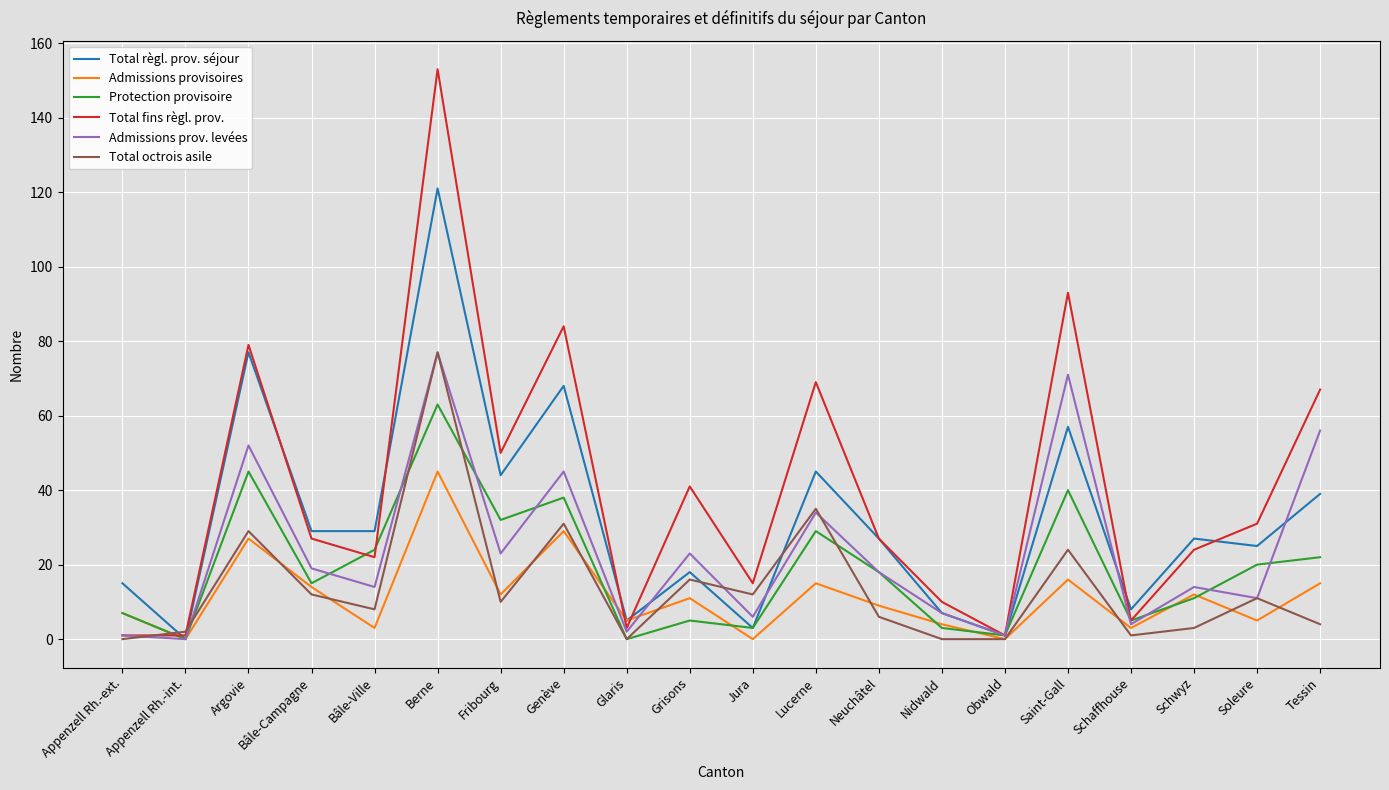

What is the highest value of the Total octrois asile series?

77